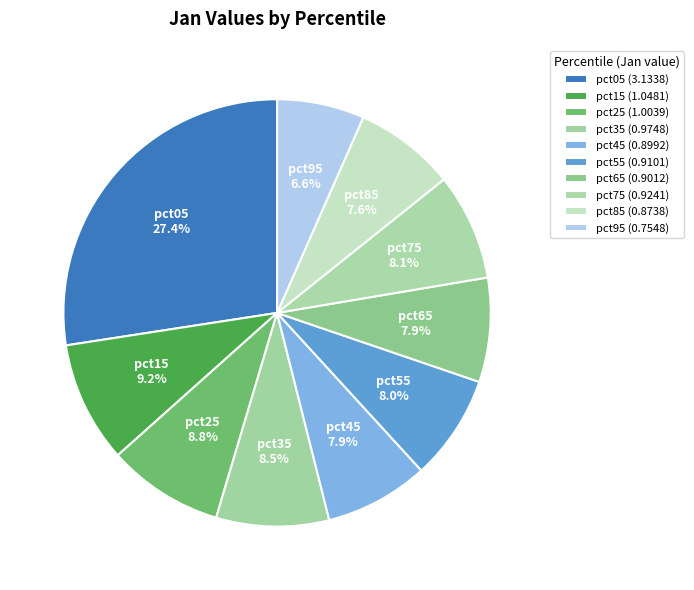

How many segments does this pie chart have?

10